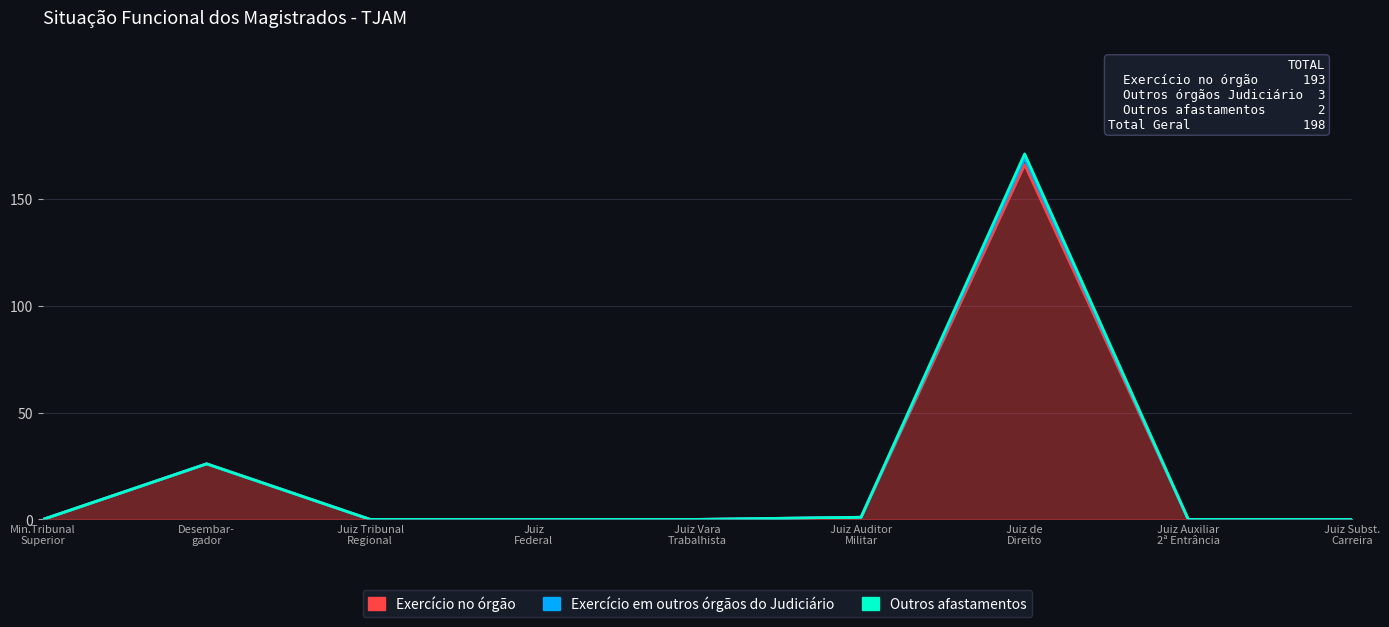

What is the sum of all Exercício no órgão values?

193